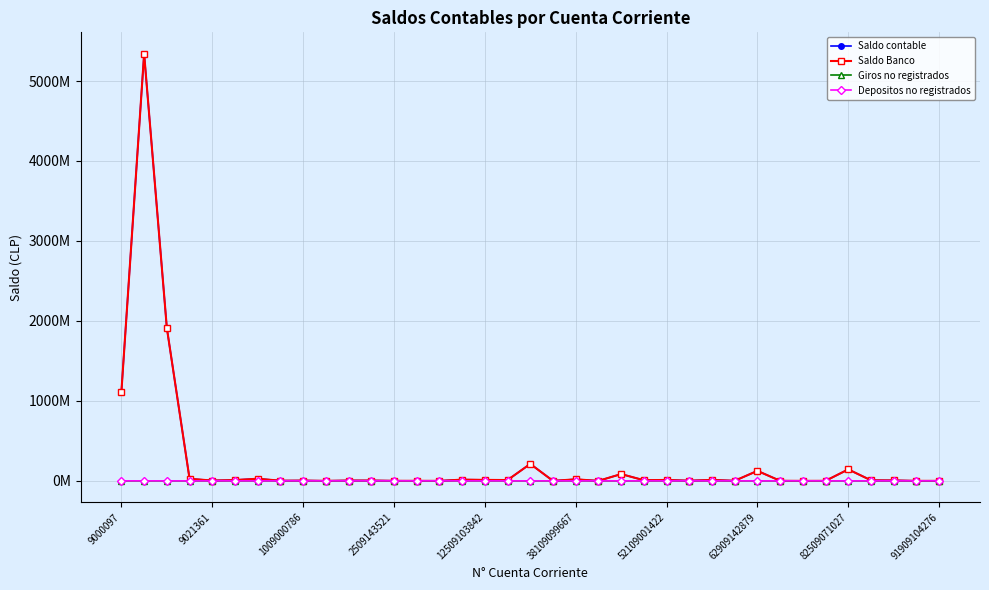

How many intersections are there between Giros no registrados and Depositos no registrados?

1